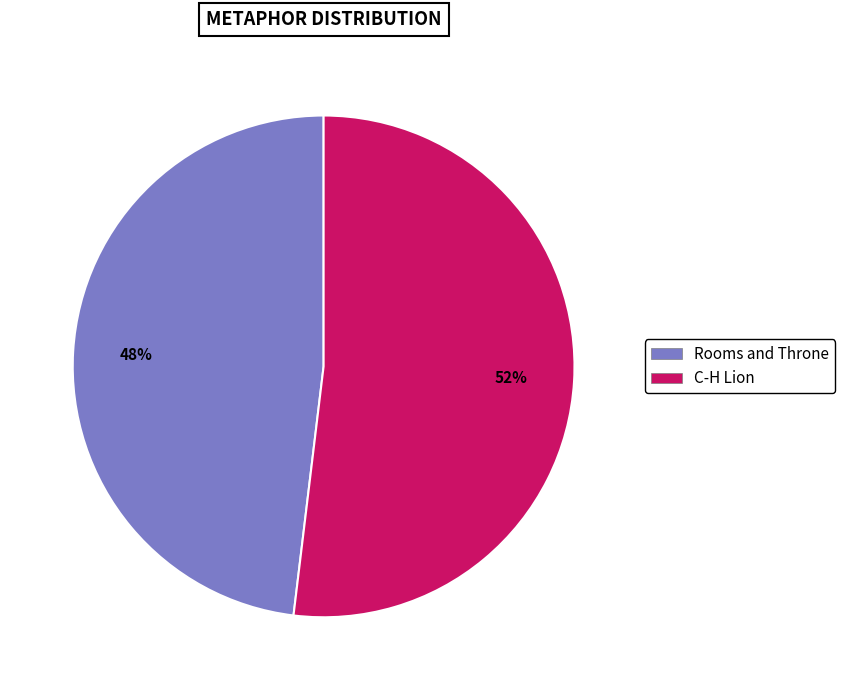

Between C-H Lion and Rooms and Throne, which is larger?

C-H Lion